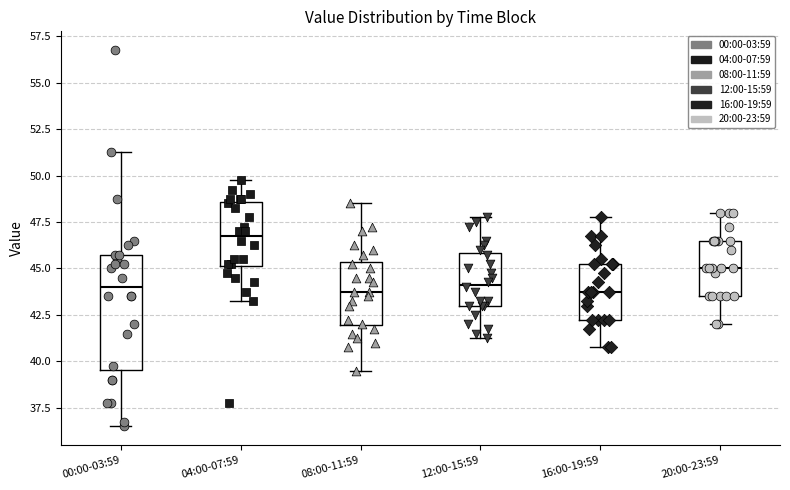

Comparing the boxes themselves (not the whiskers), which one is the tallest?

00:00-03:59